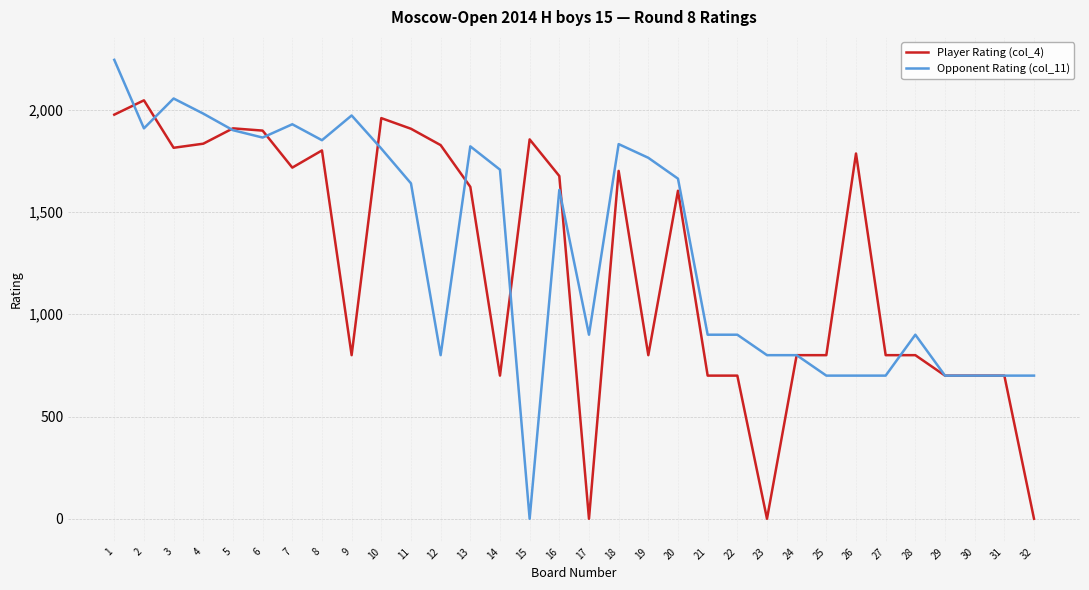

The value of Opponent Rating (col_11) at 19 is 538. True or false?

False